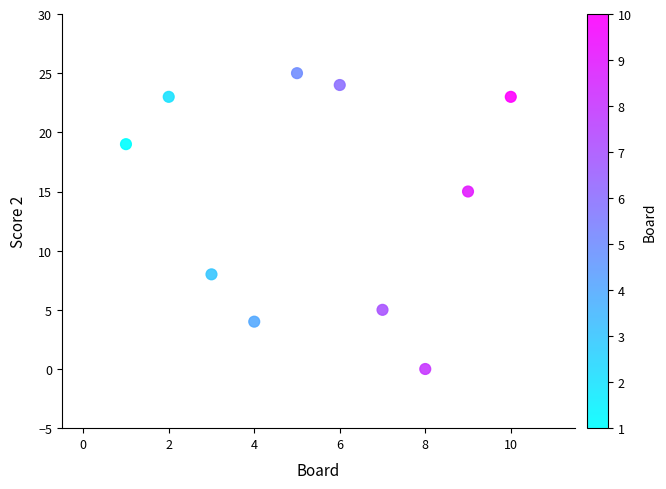

What Y value in the scatter plot is closest to 12?

15